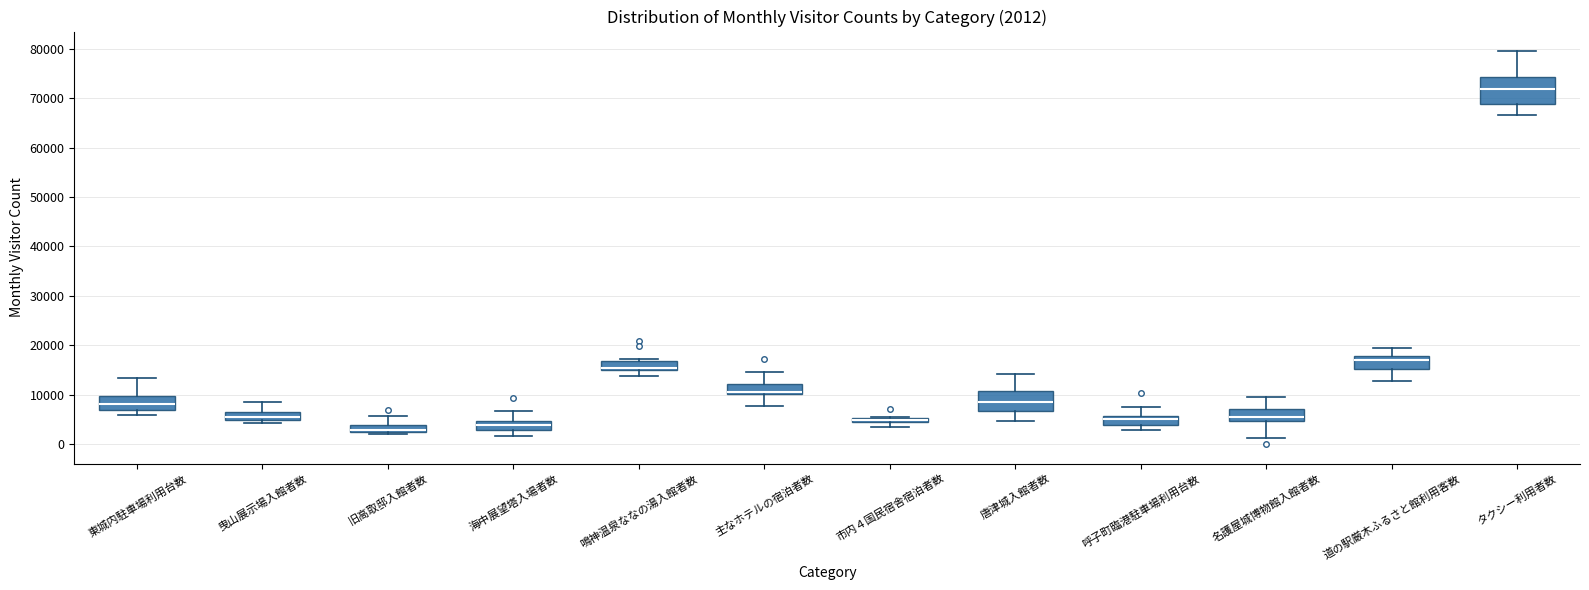

Which box is the tallest, from its lower edge to its upper edge?

タクシー利用者数